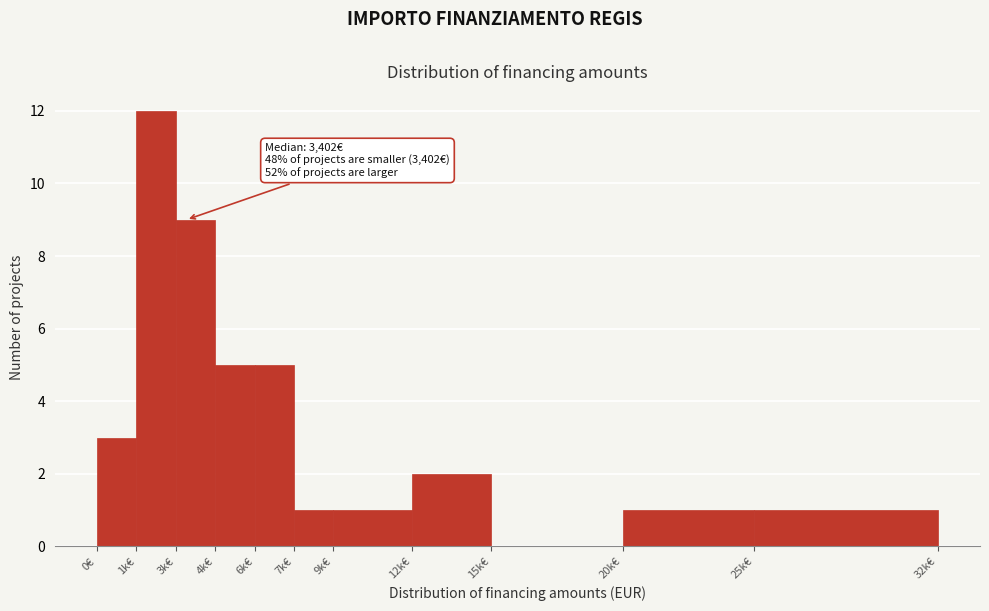

Reading right to left, transcribe all the data shown in this chart.

25k€=1	20k€=1	15k€=0	12k€=2	9k€=1	7k€=1	6k€=5	4k€=5	3k€=9	1k€=12	0€=3